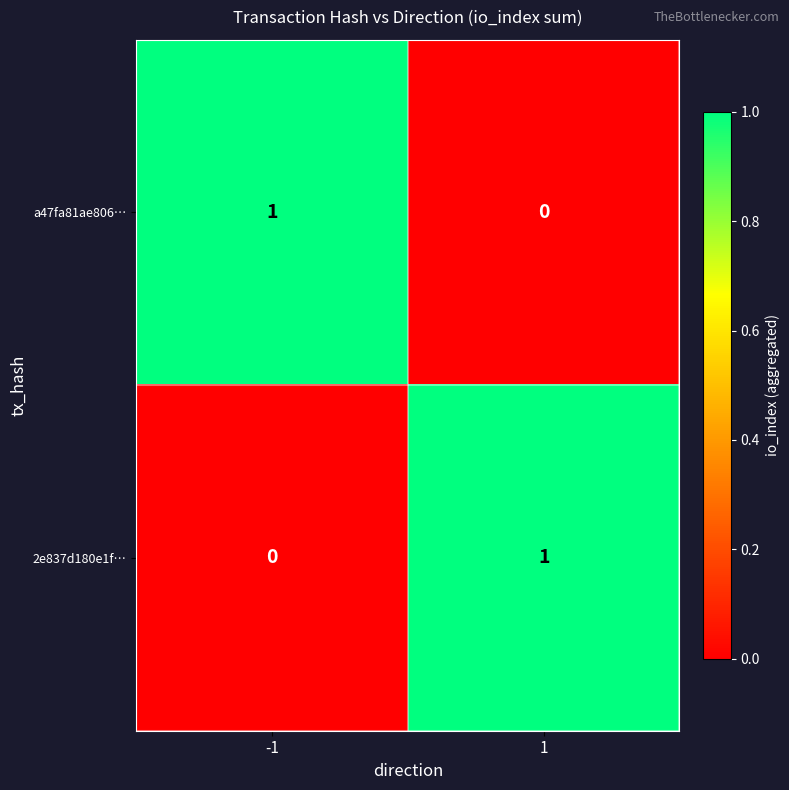

The a47fa81ae806… series shows -1 at 1. True or false?

False